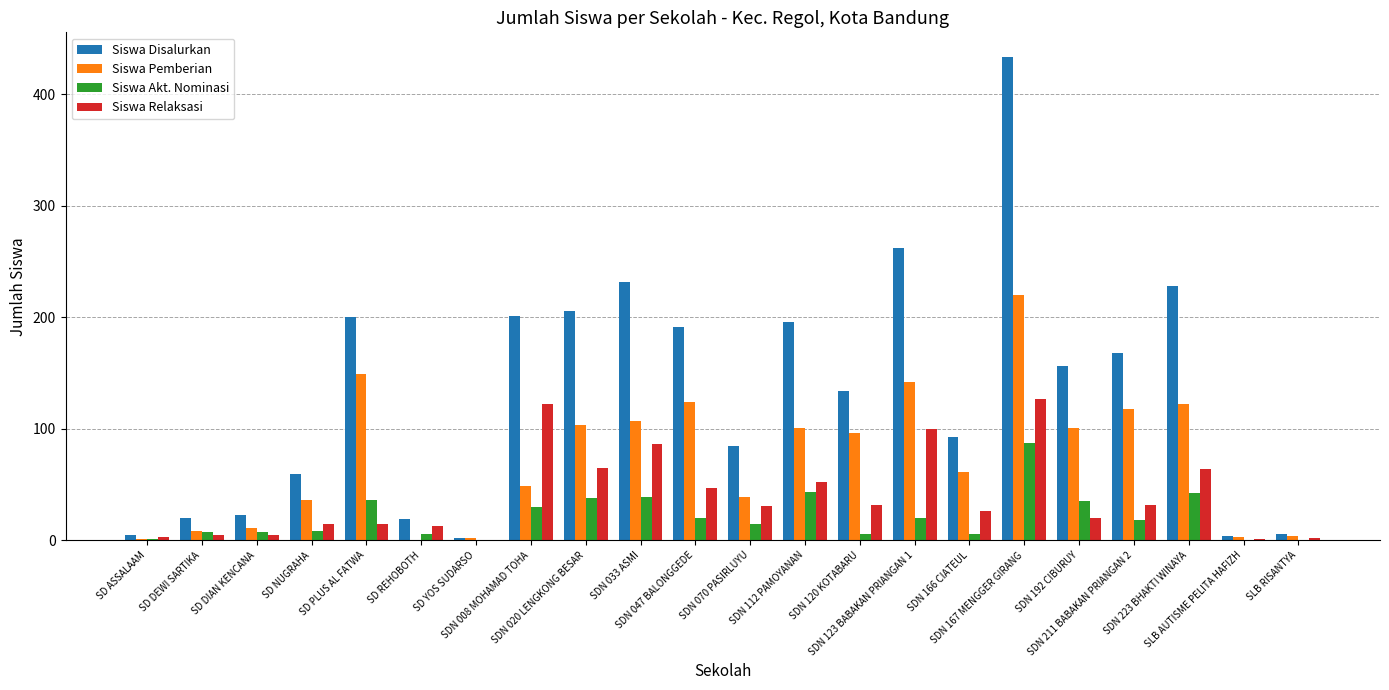

Are the bars horizontal?

No